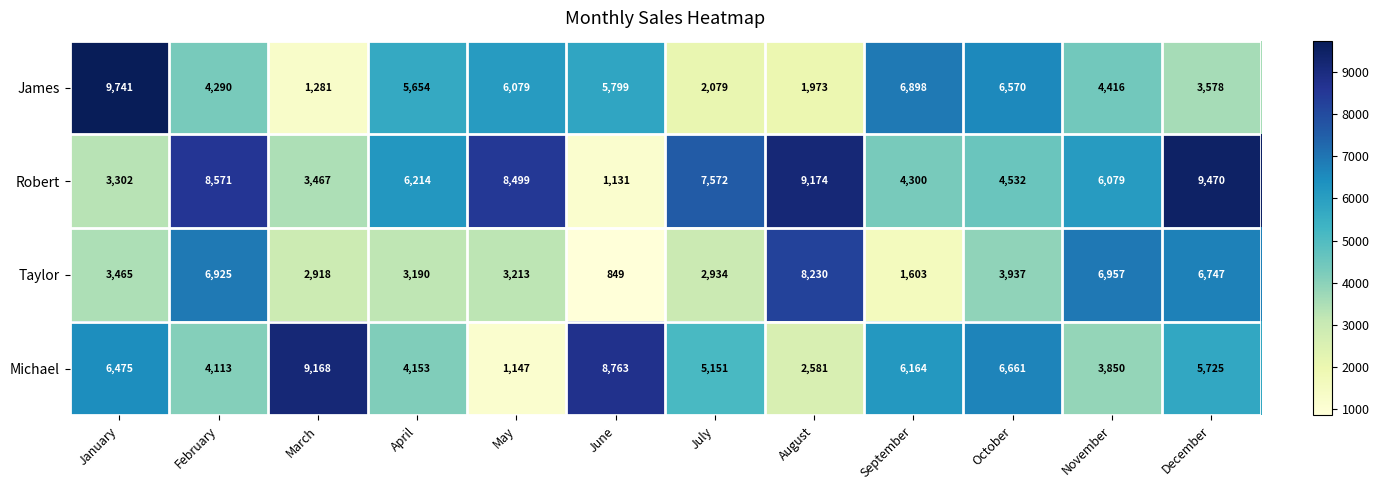

Which series changed the most between September and October?

Taylor